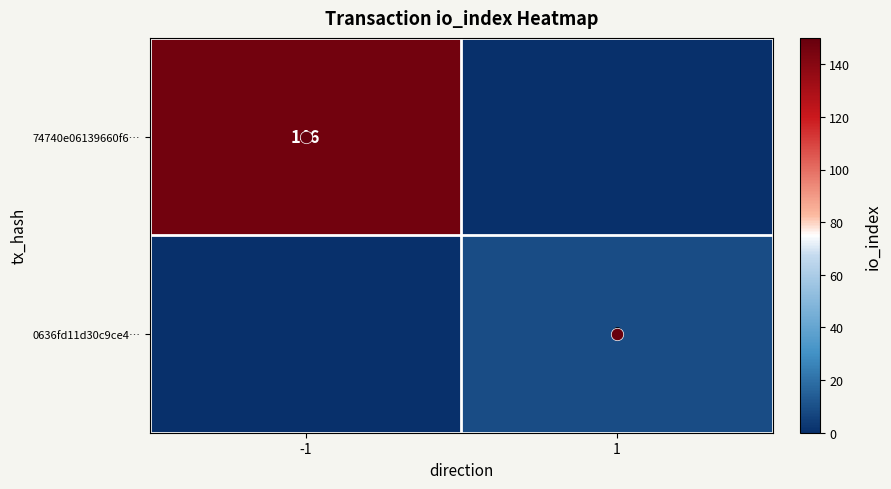

What is the difference between the maximum and minimum values in the 74740e06139660f6… series?

146